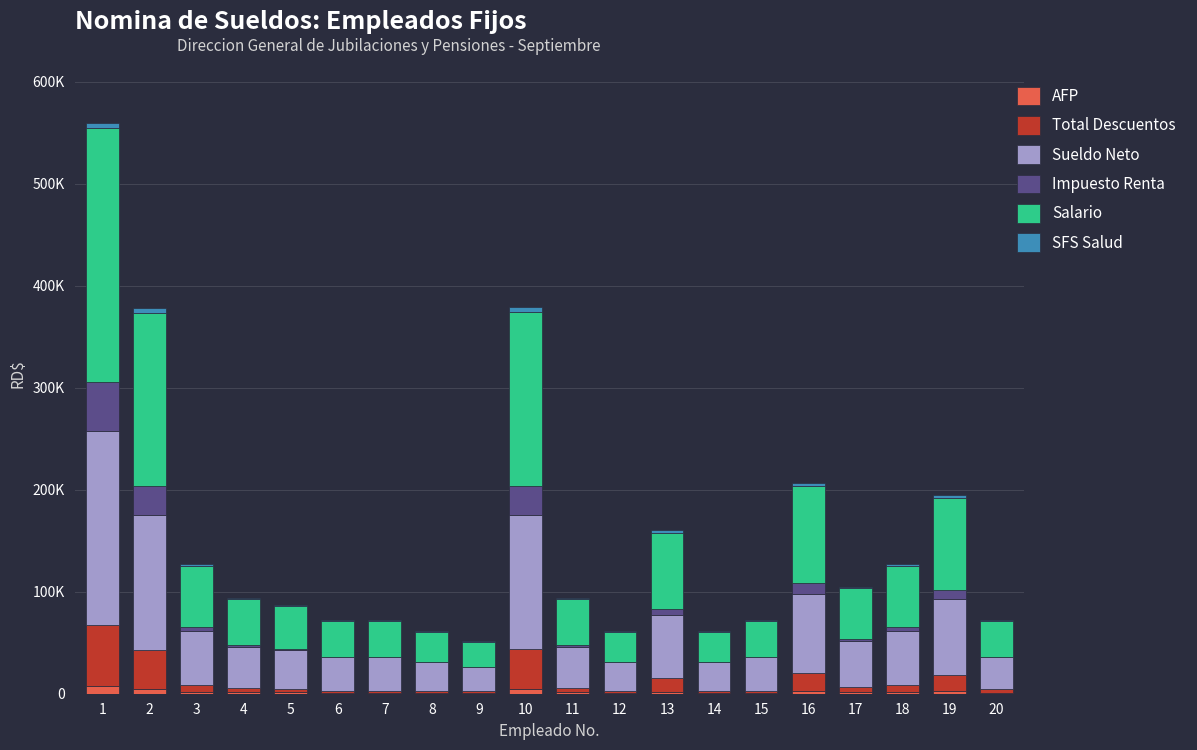

Are the bars horizontal?

No